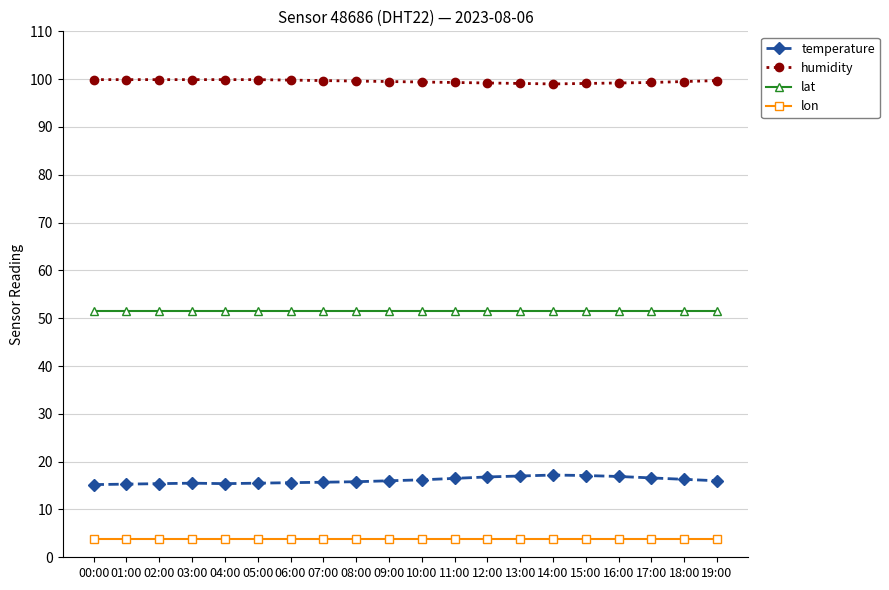

What is the spread (max minus min) of values at 05:00?

96.1